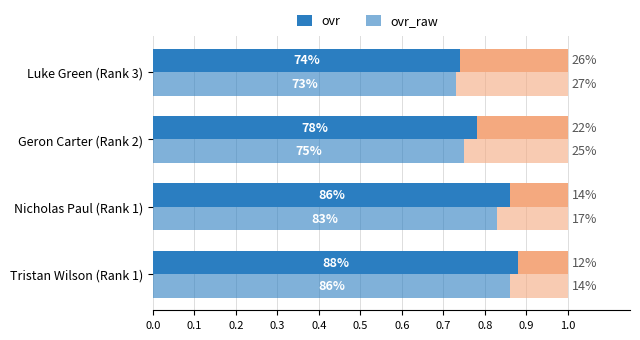

What is the value of the ovr bar at the 2nd from the left?

0.9